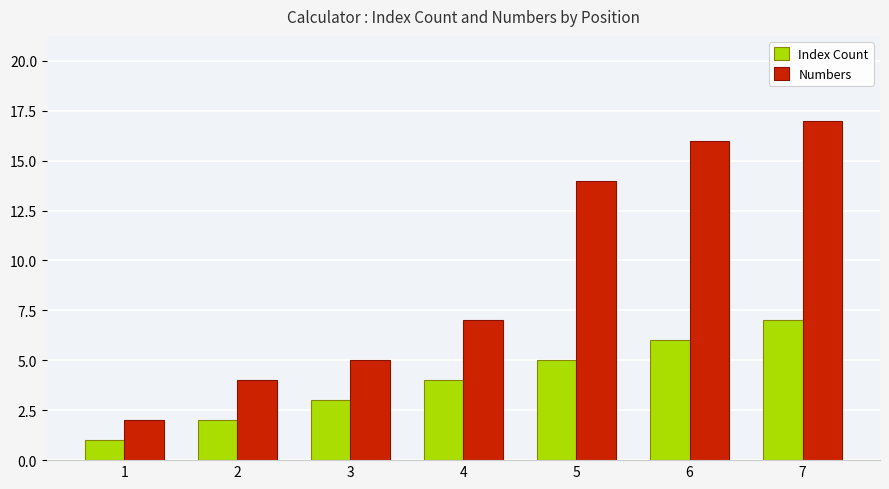

List the labels in order of Numbers value, largest first.

7, 6, 5, 4, 3, 2, 1